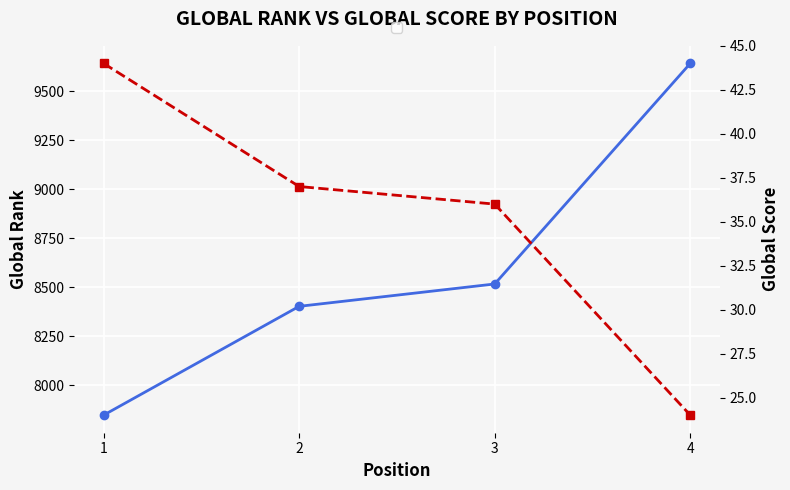

Which series has the largest total across all categories?

Global Rank